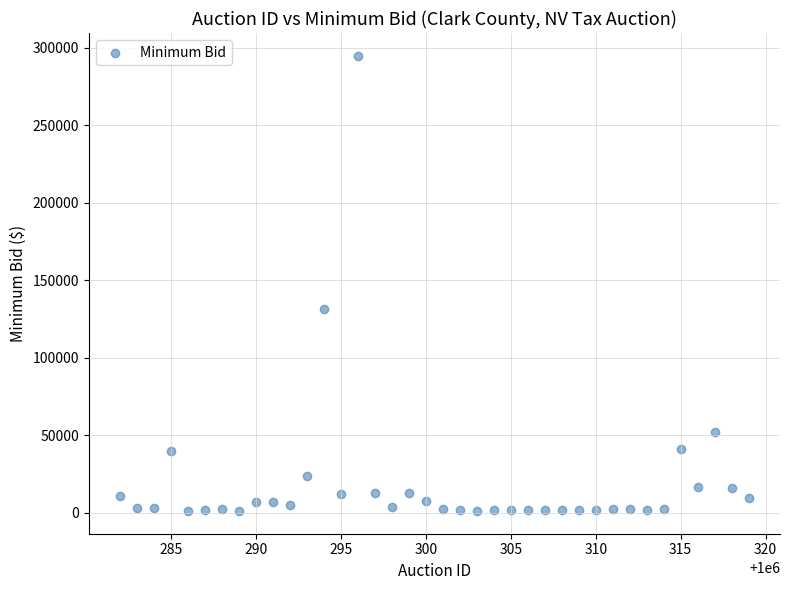

What Y value in the scatter plot is closest to 148020?

131571